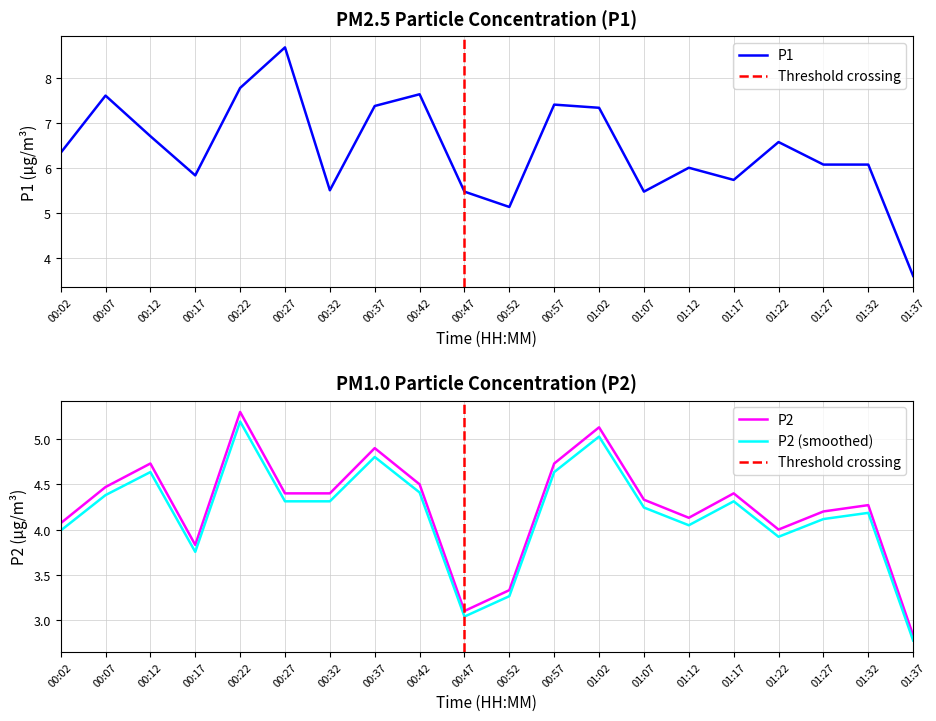

True or false: P1 has a value of 13.3 at 00:27.

False